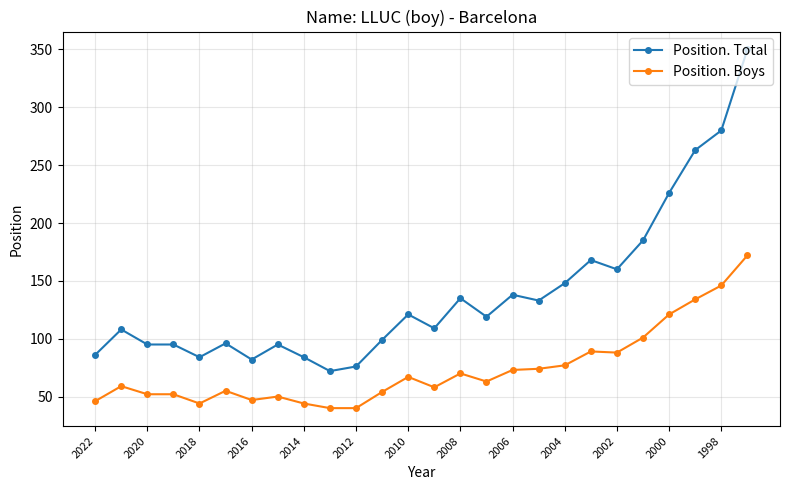

List the series in order of their overall mean, lowest first.

Position. Boys, Position. Total